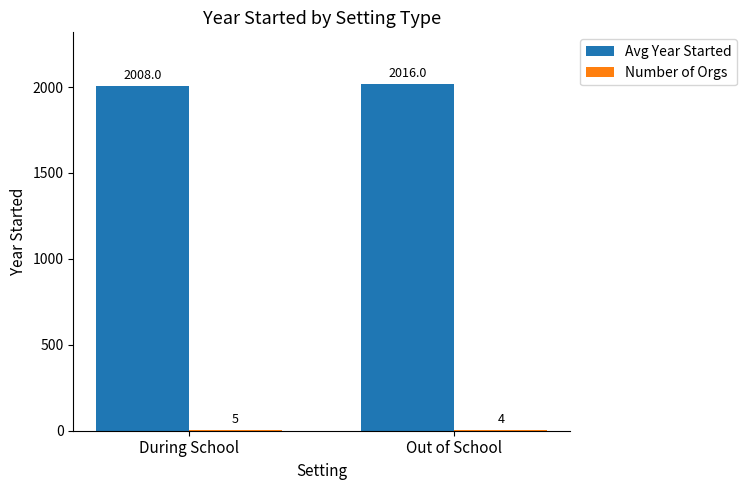

At which label is Avg Year Started closest to 2012?

During School